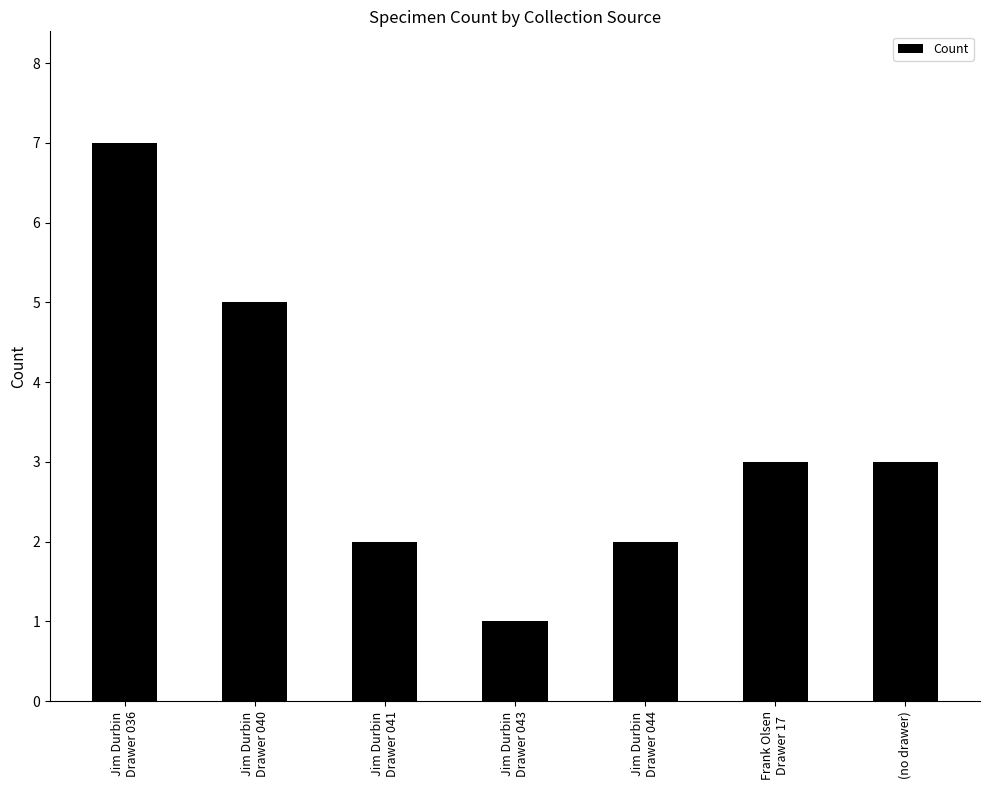

What is the value of the 4th bar from the left?

1